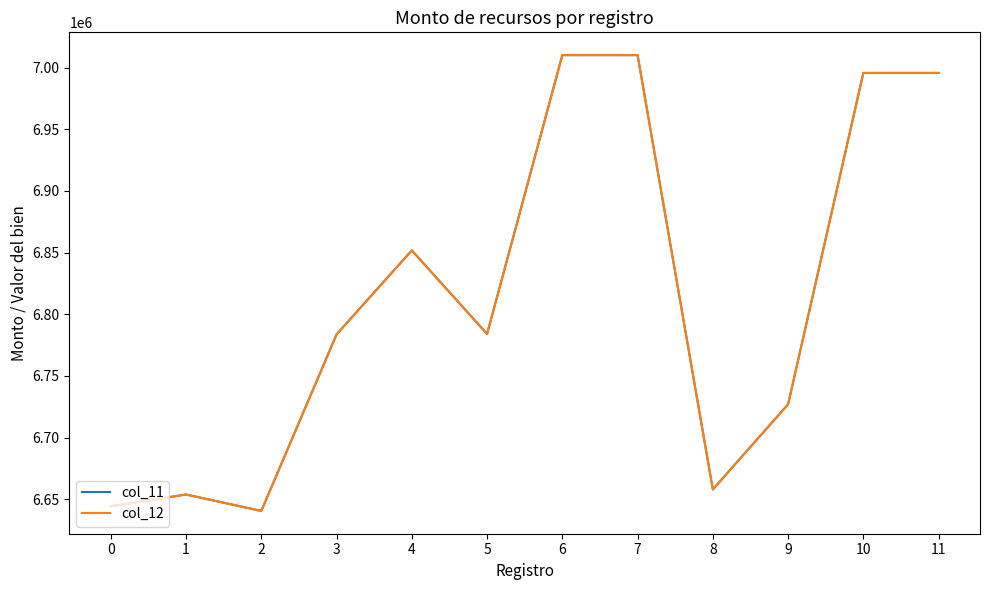

Is the value of col_11 at 4 greater than the value of col_12 at 8?

Yes